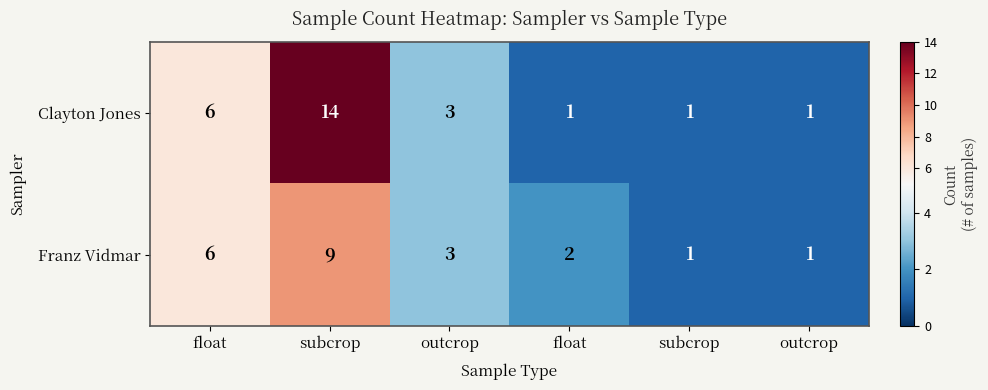

Reading right to left, what are all the values shown in this chart?

Clayton Jones: outcrop=1	subcrop=1	float=1	outcrop=3	subcrop=14	float=6
Franz Vidmar: outcrop=1	subcrop=1	float=2	outcrop=3	subcrop=9	float=6